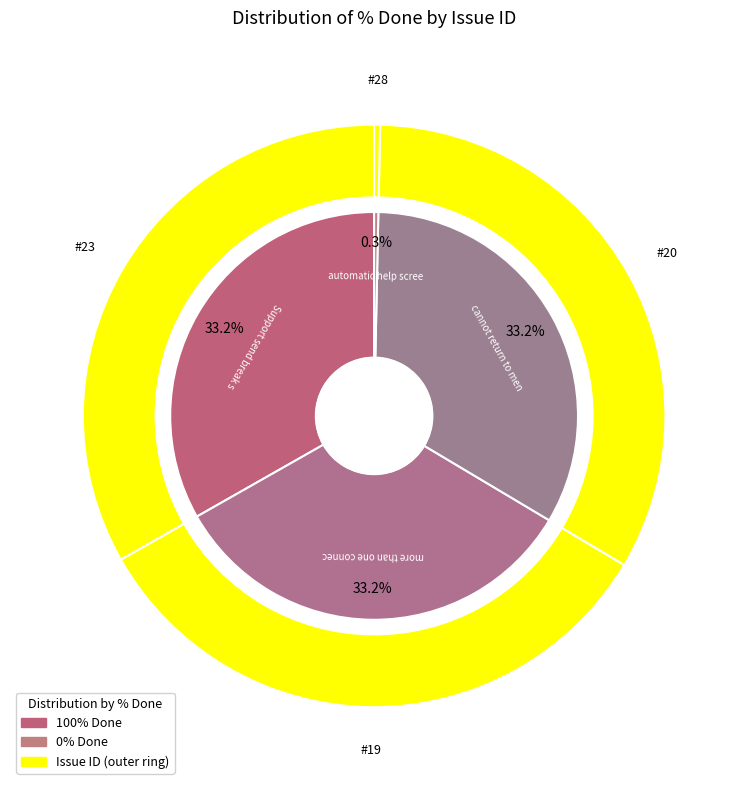

To the nearest percent, what portion does 20 represent?

33%